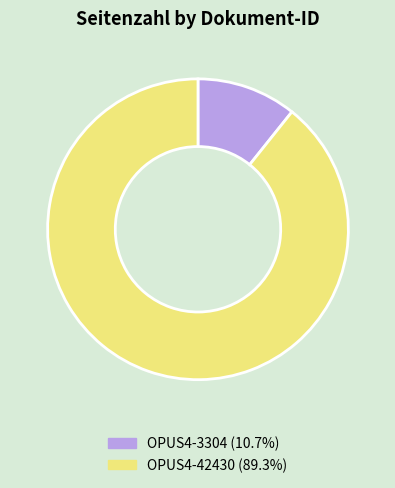

Rank the categories by value from highest to lowest.

OPUS4-42430, OPUS4-3304